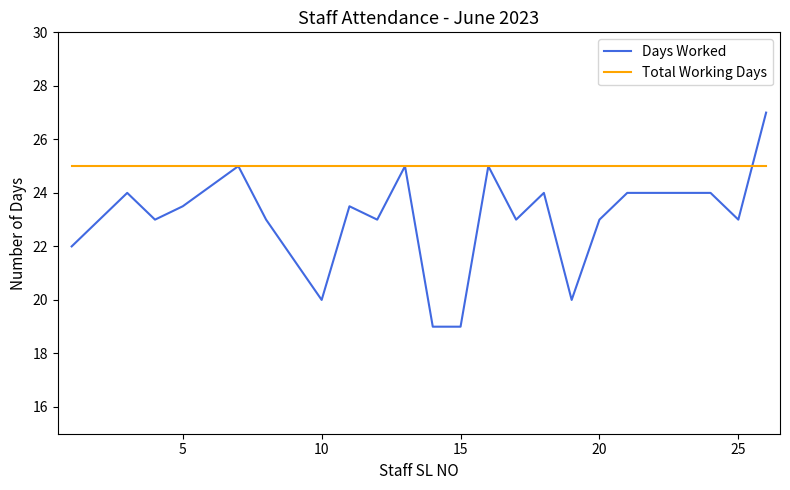

Which series has the largest range (max minus min)?

Days Worked